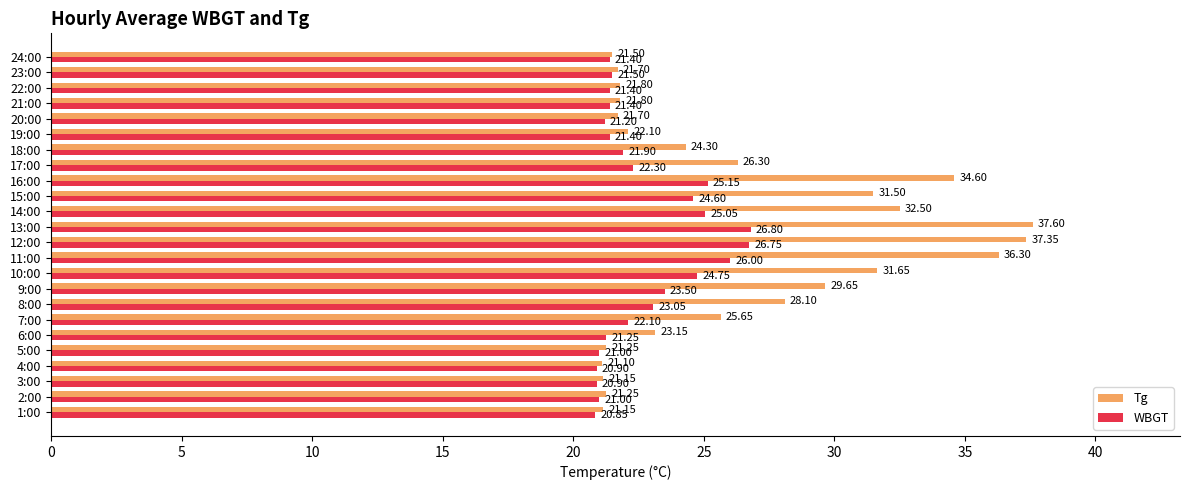

What is the spread (max minus min) of values at 13:00?

10.8